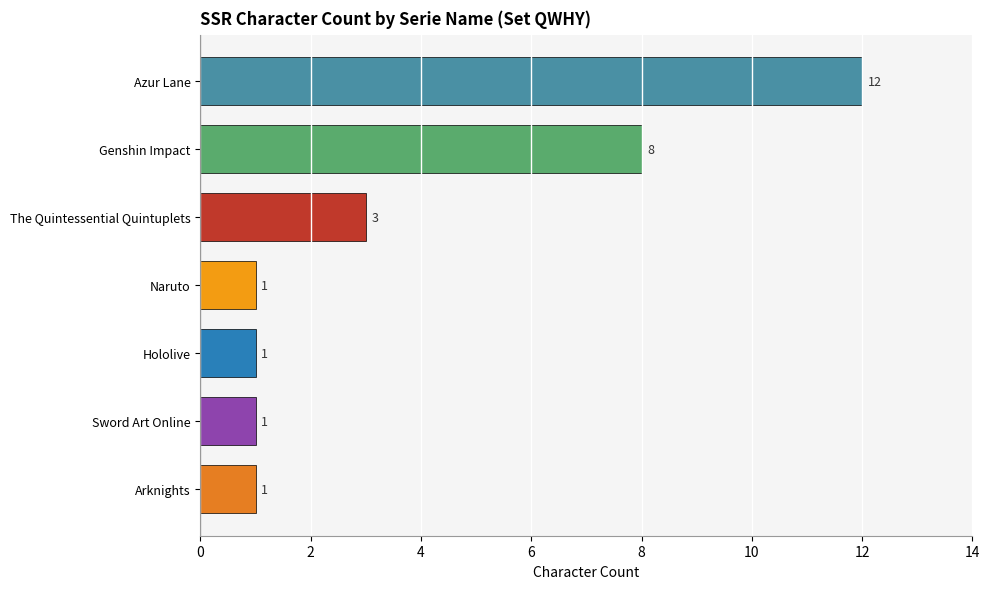

What is the change in value from Naruto to Azur Lane?

+11